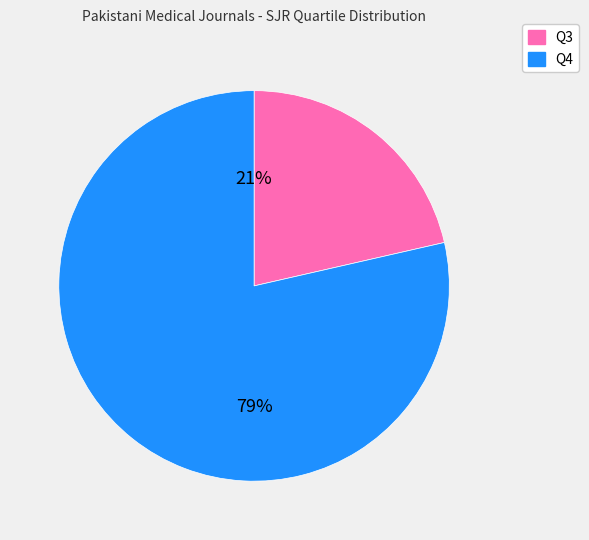

Combined, do Q4 and Q3 account for over 50%?

Yes